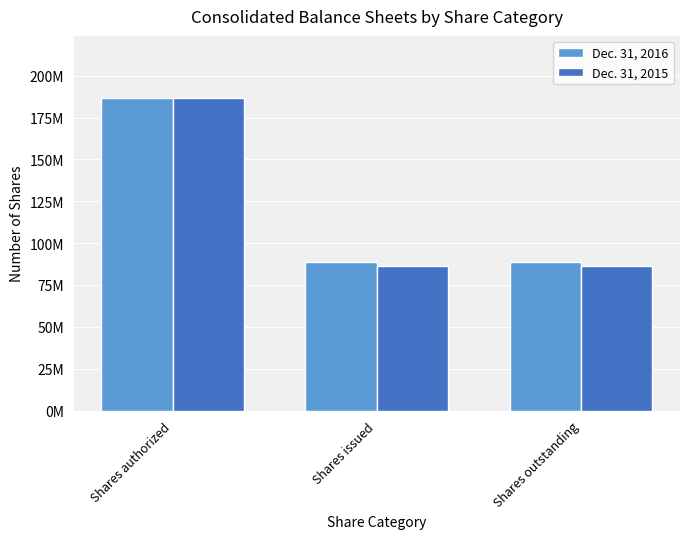

Which category has the lowest value across all series?

Shares issued